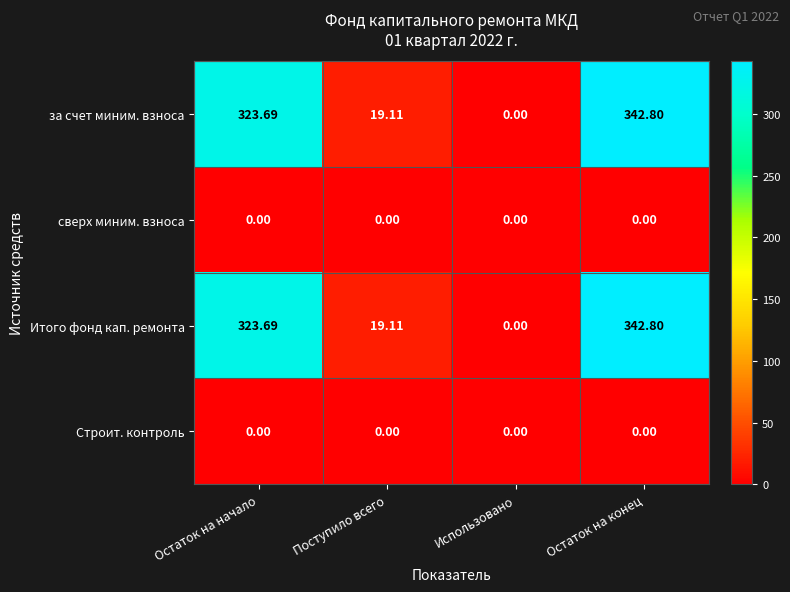

Where is за счет миним. взноса nearest to the value 171?

Поступило всего